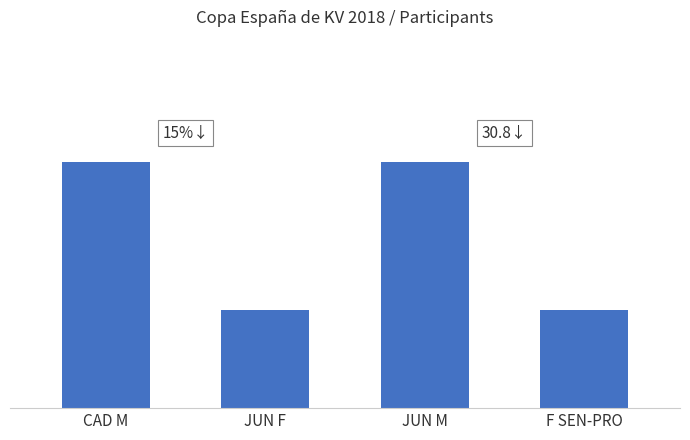

Reading right to left, extract all data points from this chart.

2	5	2	5